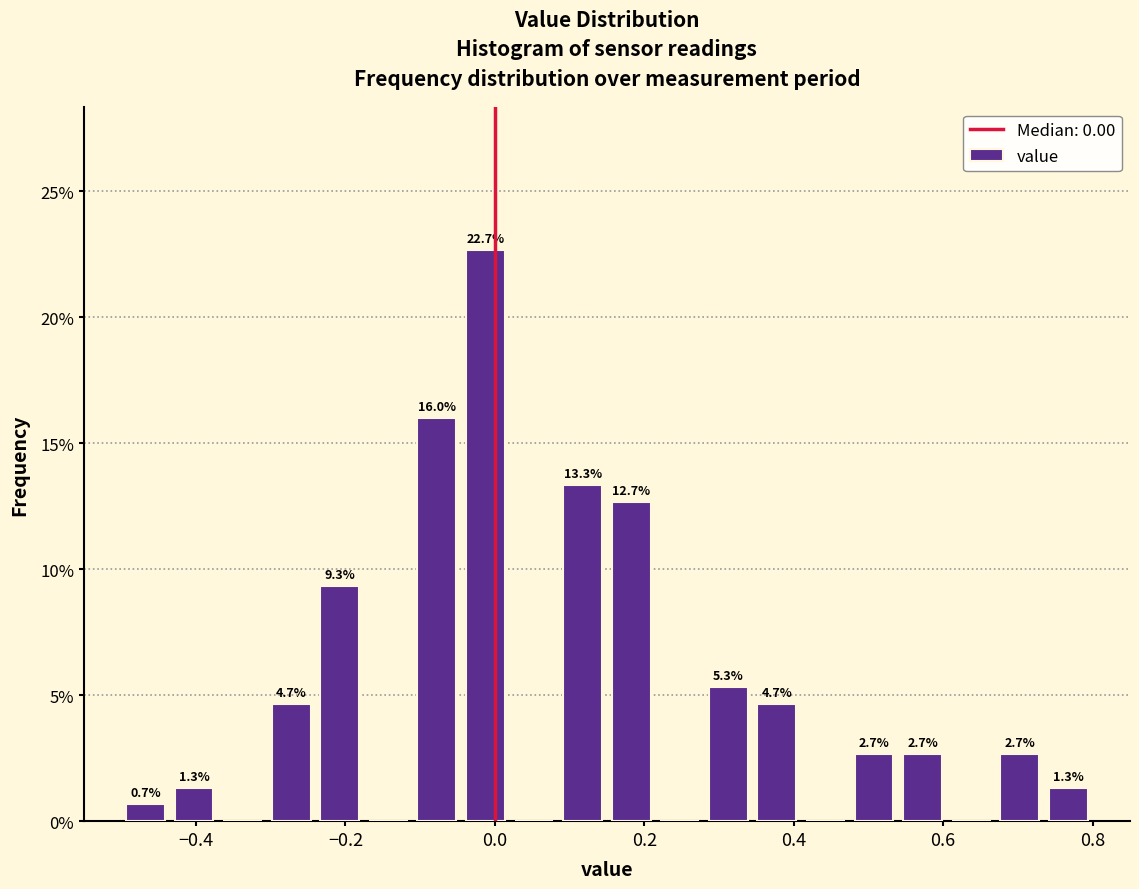

Around what value on the x-axis is the tallest bar? Give the approximate position of its centre, as read against the axis.

-0.02